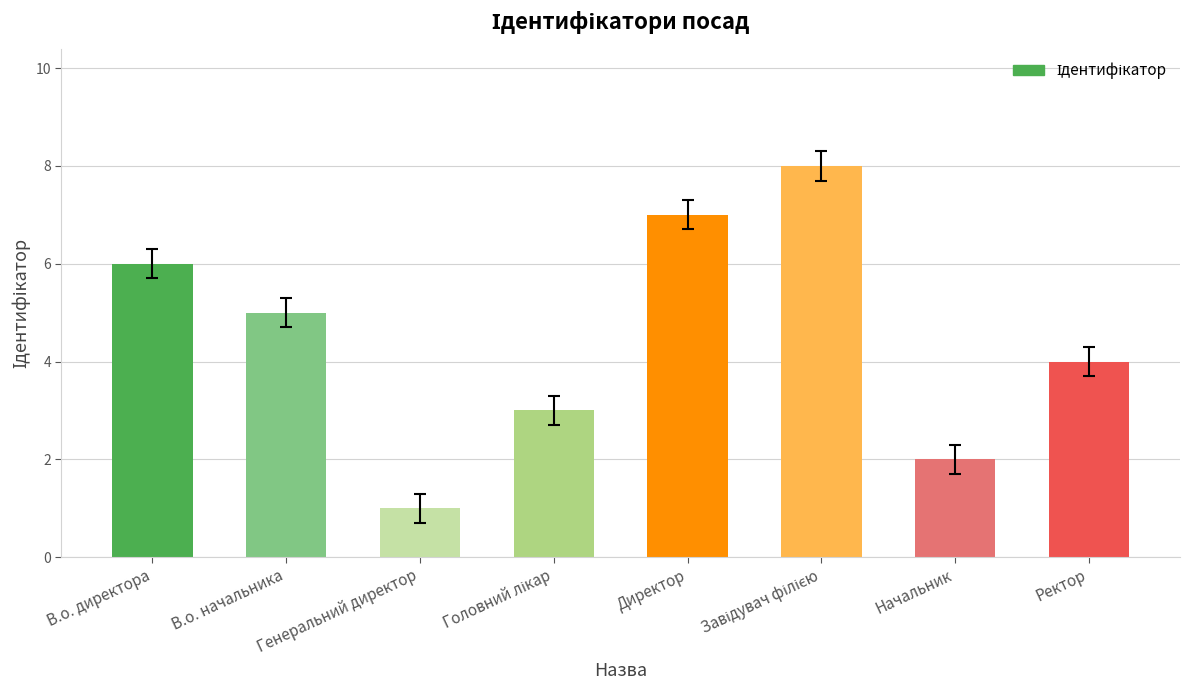

True or false: the data shows 10 at Директор.

False